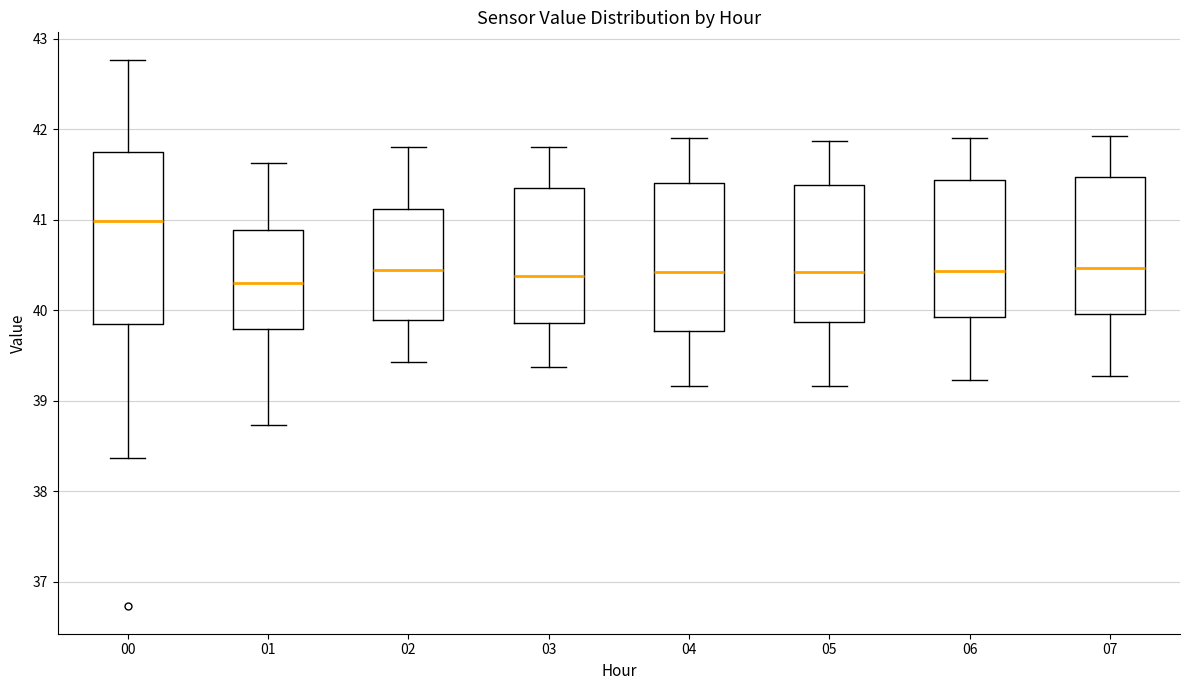

Which box has the highest median line?

00